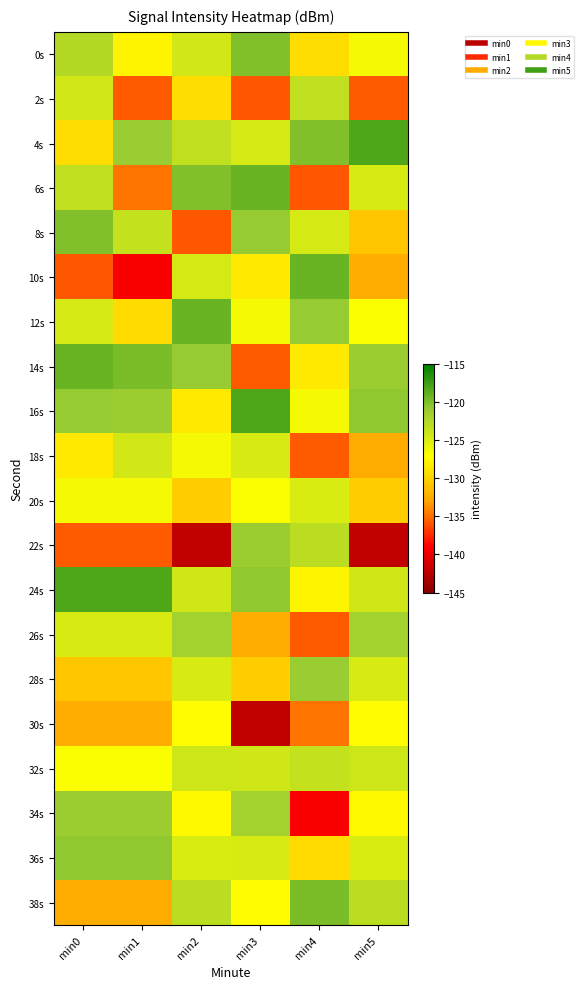

Which series has the widest spread of values?

22s